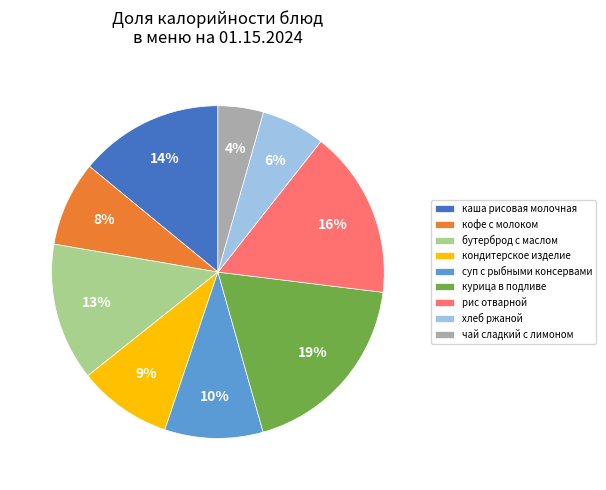

Is there a majority slice in this chart?

No